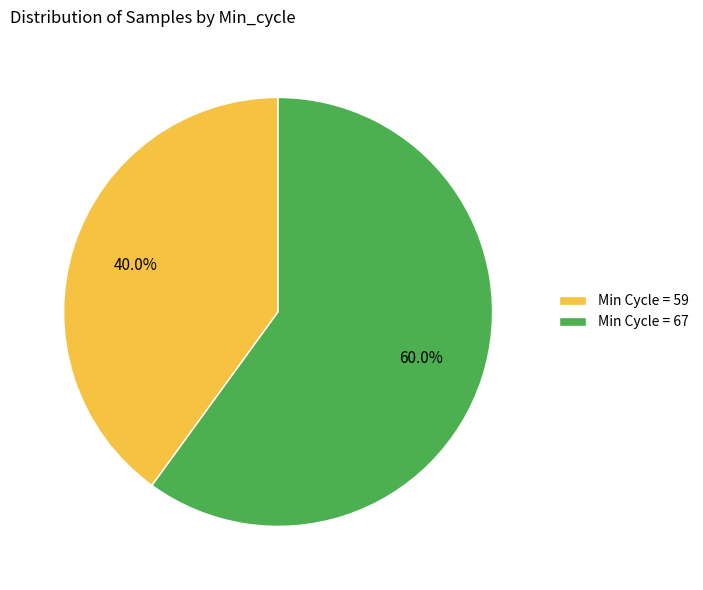

Does any single category account for the majority?

Yes